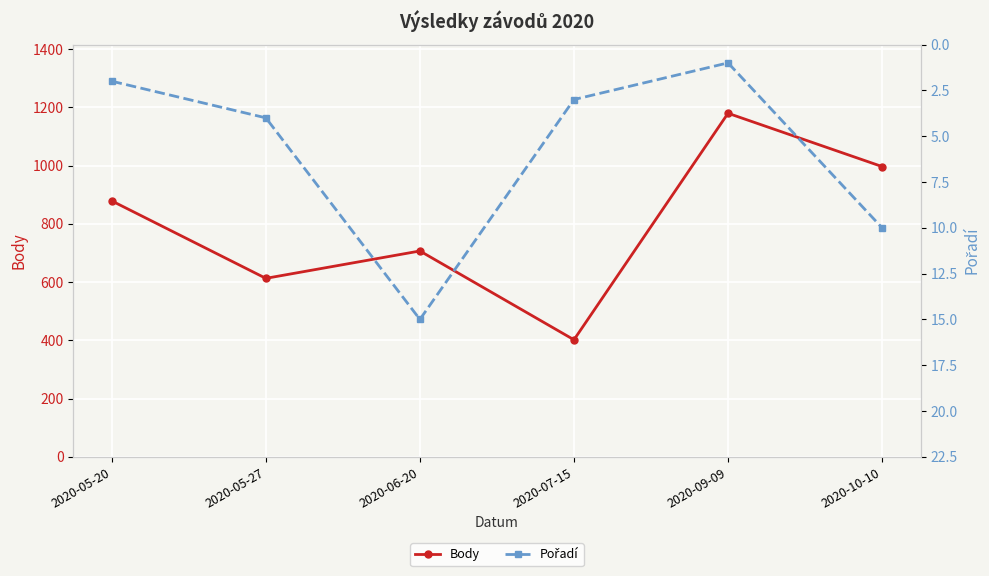

Rank the series by their maximum value, from highest to lowest.

Body, Pořadí